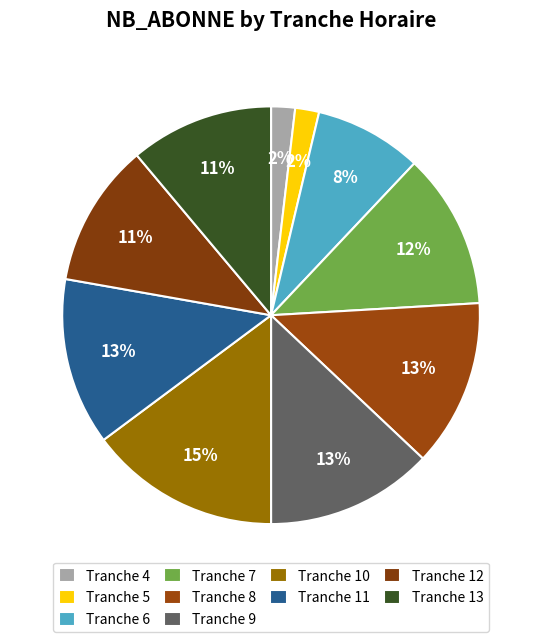

What portion of the pie excludes Tranche 12?

88.9%